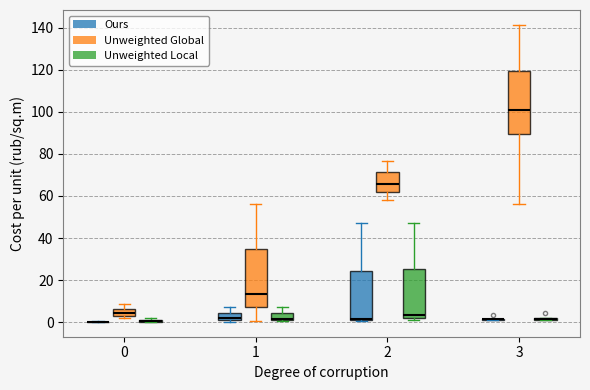

Which box is the tallest, from its lower edge to its upper edge?

3 (Unweighted Global)